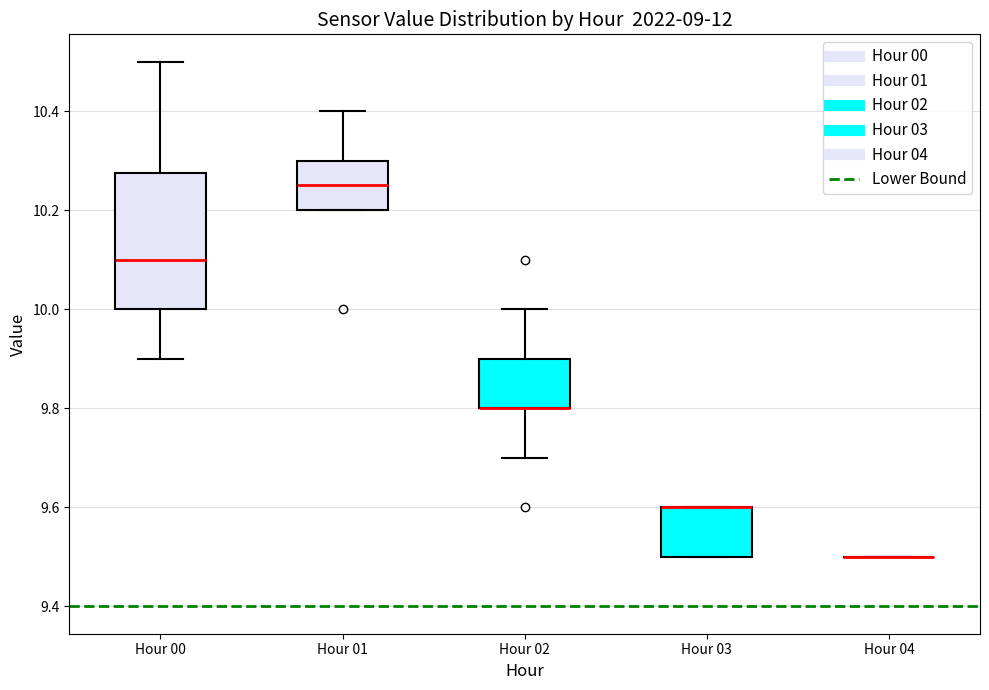

Which box is the tallest, from its lower edge to its upper edge?

Hour 00